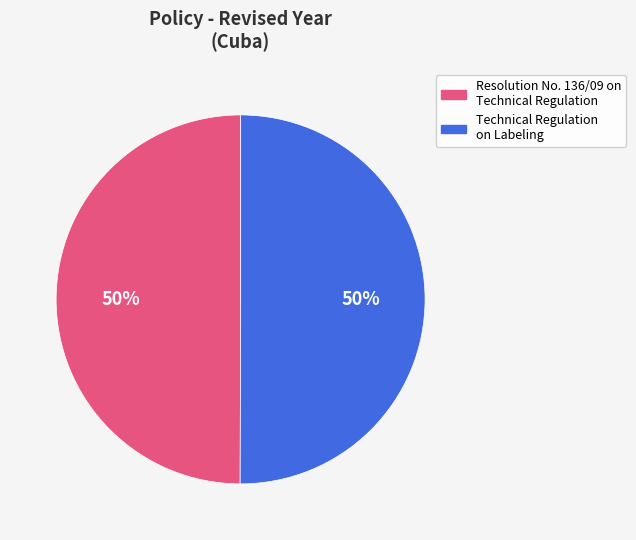

Do Resolution No. 136/09 on Technical Regulation and Technical Regulation on Labeling together represent more than half of the pie?

Yes